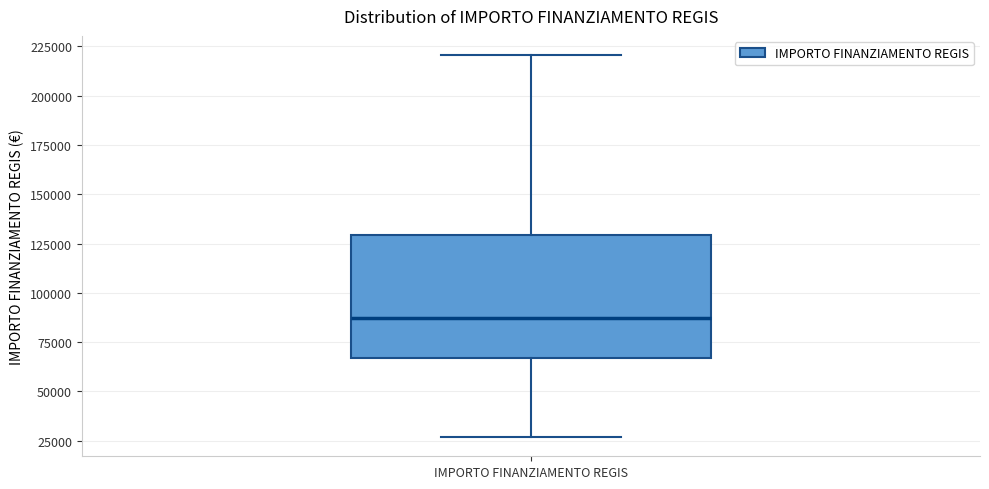

Transcribe this box plot: give where the median line is, the range the box spans, and where the two whiskers end, as read against the y-axis. The values are not printed on the chart, so give them approximately, as read against the axis.

median 85000, box 65000 to 130000, whiskers 25000 to 220000